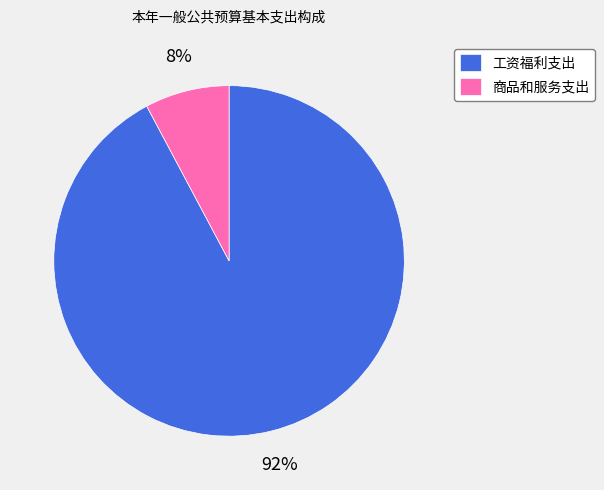

Which slice represents more than half of the pie?

工资福利支出